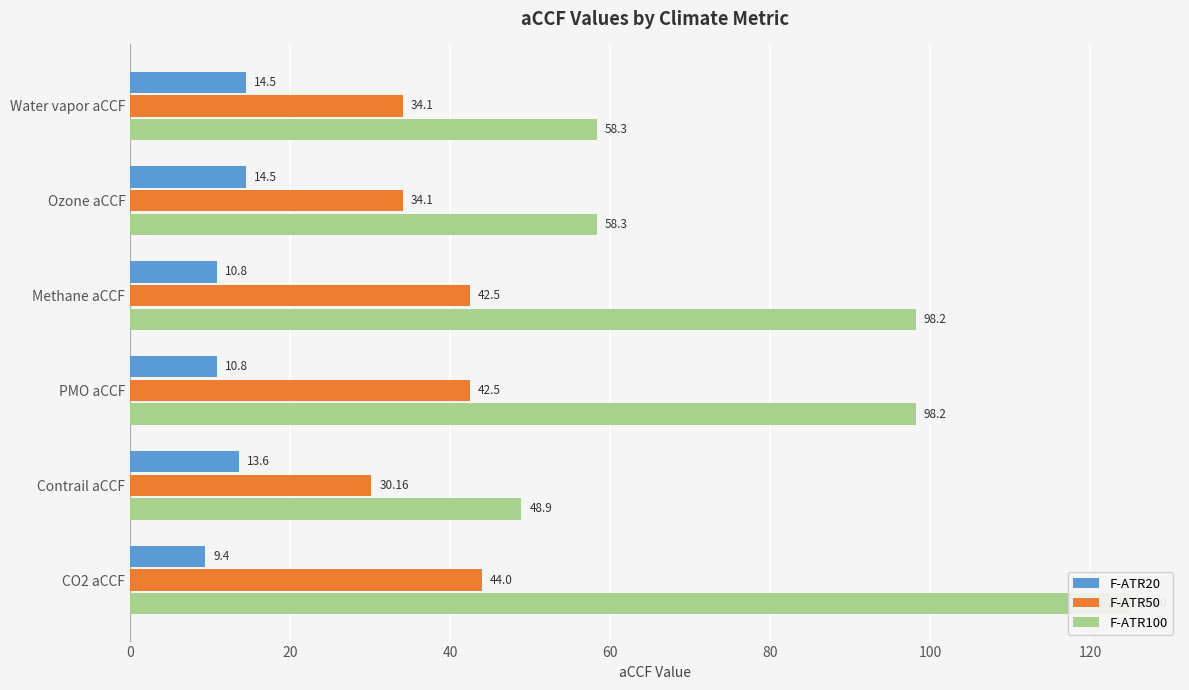

Is it true that F-ATR50 equals 46.7 at 0?

False